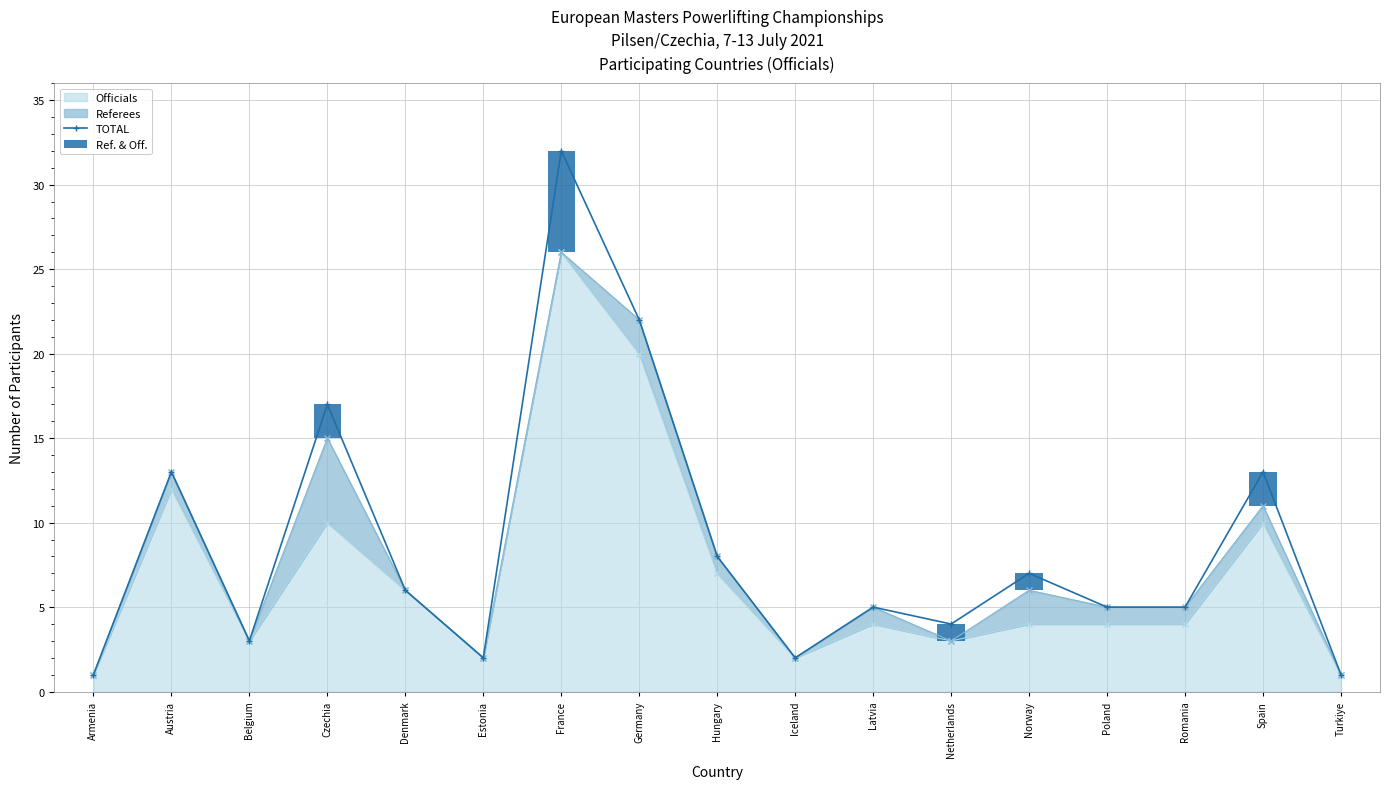

List the labels in order of Ref. & Off. value, smallest first.

Armenia, Austria, Belgium, Denmark, Estonia, Germany, Hungary, Iceland, Latvia, Poland, Romania, Turkiye, Netherlands, Norway, Czechia, Spain, France